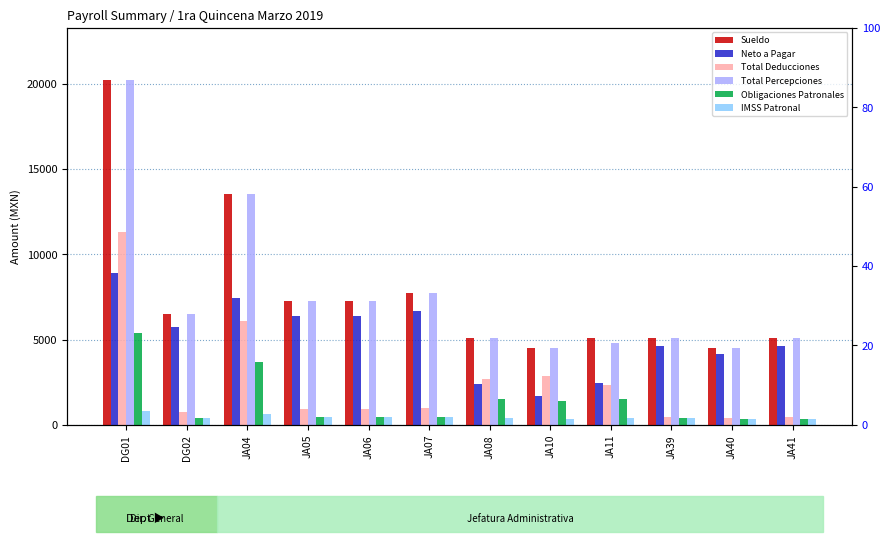

Are the bars grouped side by side (vs. stacked)?

Yes